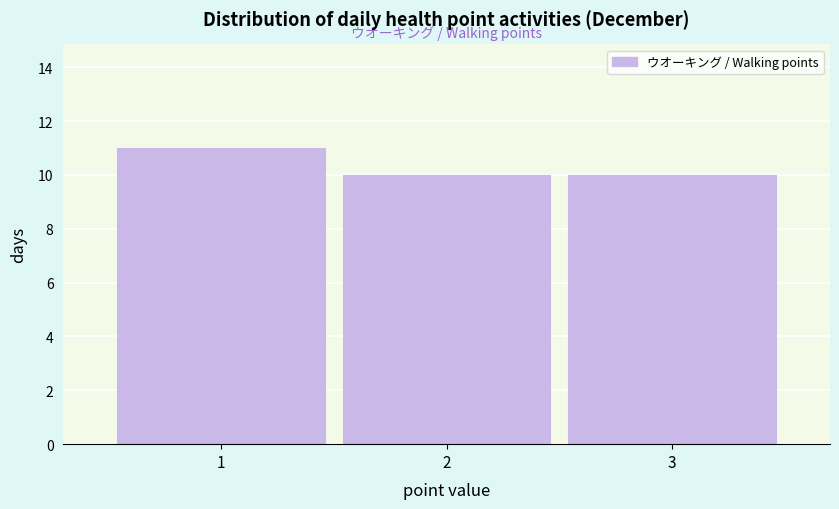

Reading left to right, transcribe this chart: for each bar, give the range it covers on the x-axis and its height. The values are not printed on the chart, so give them approximately, as read against the axis.

0.5 to 1.5: 11
1.5 to 2.5: 10
2.5 to 3.5: 10